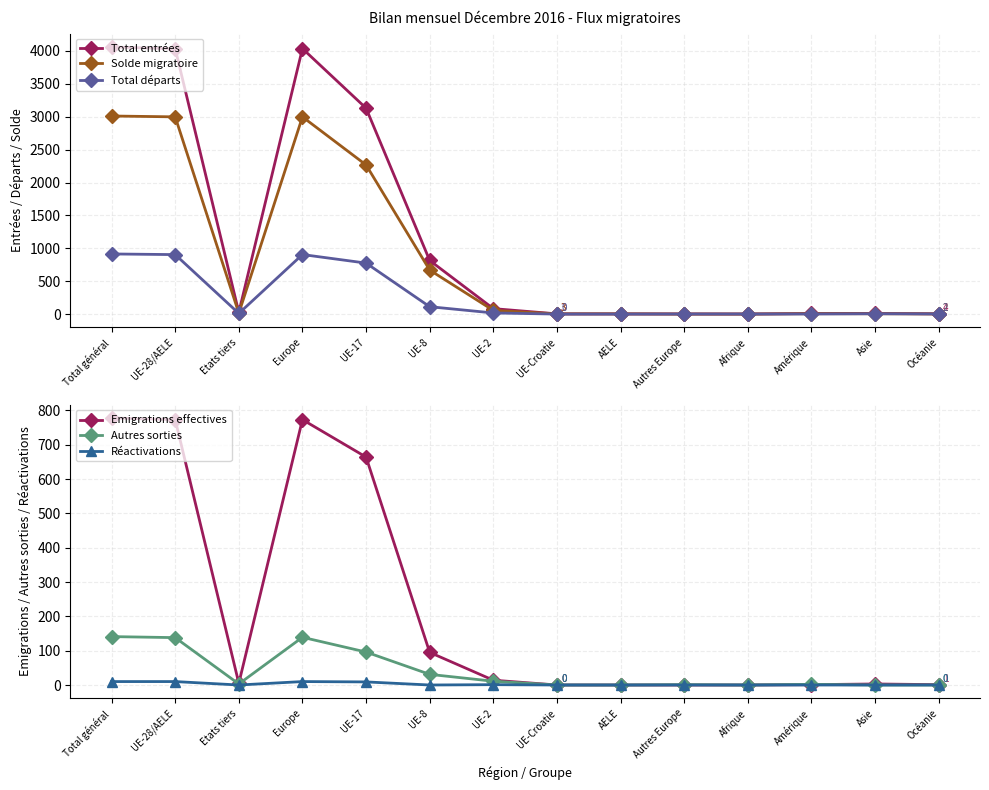

What are all the series names shown in the legend?

Total entrées, Solde migratoire, Total départs, Emigrations effectives, Autres sorties, Réactivations